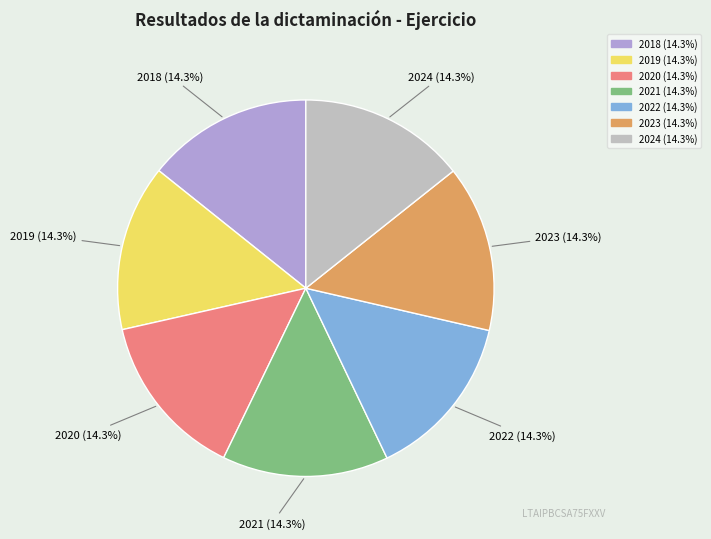

Combined, what portion of the pie is 2019 and 2021?

28.6%